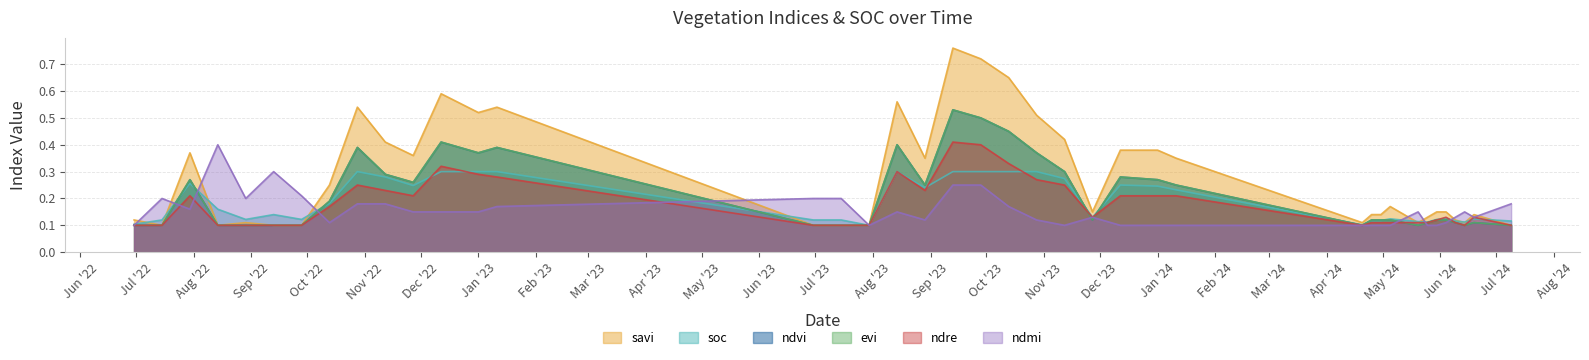

True or false: ndvi has more than 0 points higher than both neighbors.

True